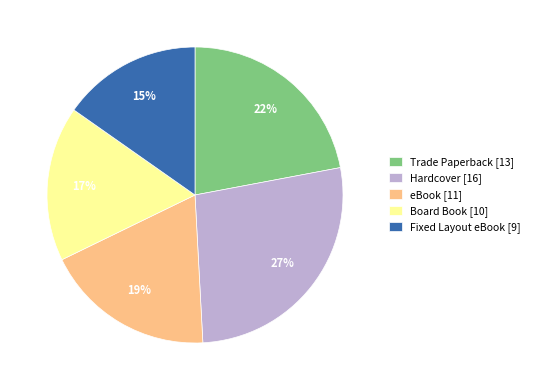

Between Trade Paperback and Board Book, which is larger?

Trade Paperback